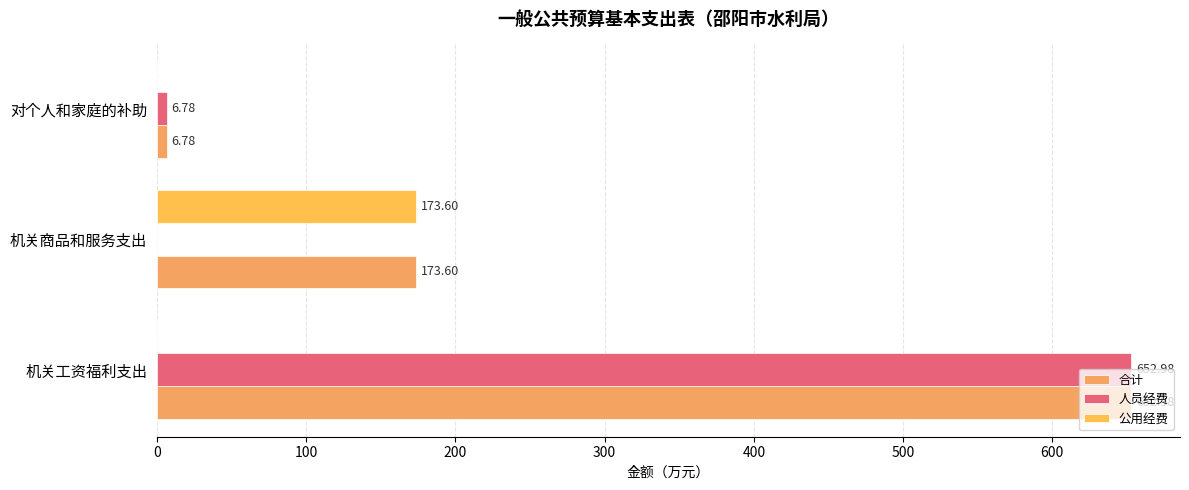

Which series has the largest total across all categories?

合计